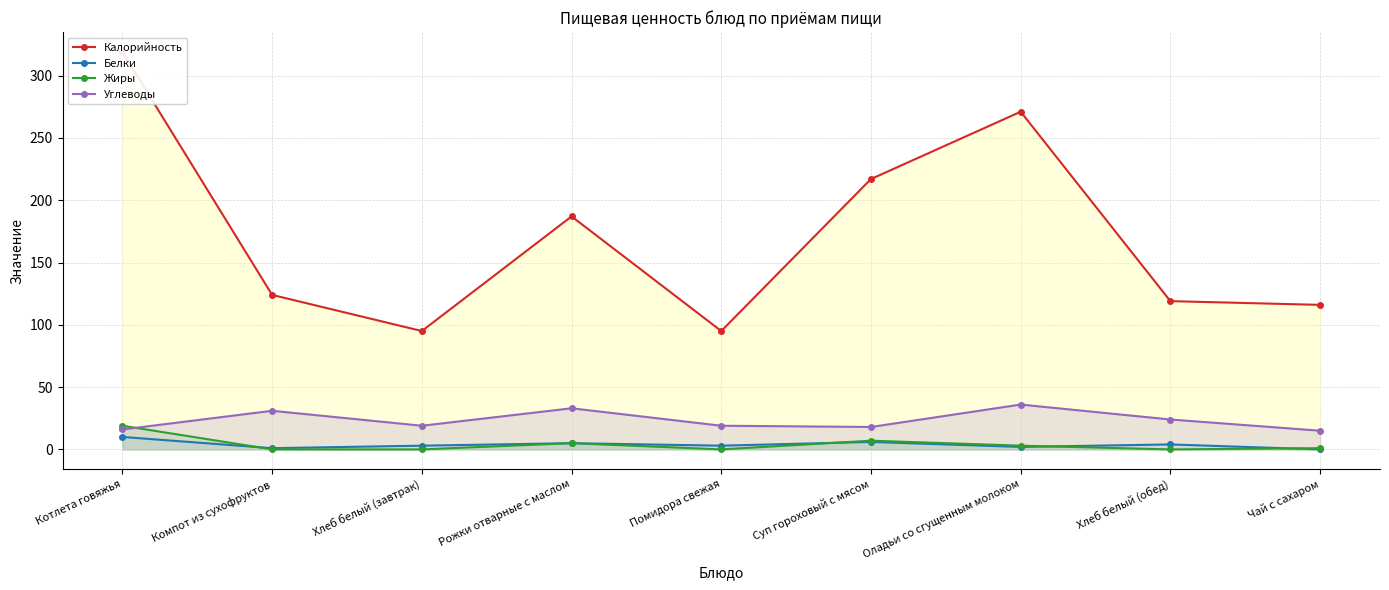

True or false: Углеводы and Калорийность intersect in this chart.

False